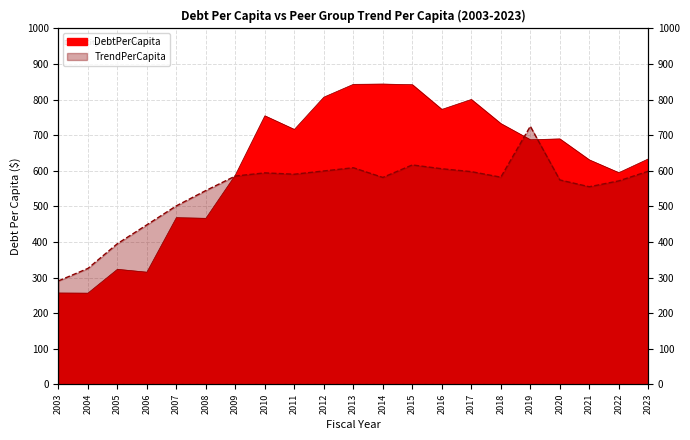

The TrendPerCapita series shows 598.8 at 2023. True or false?

True